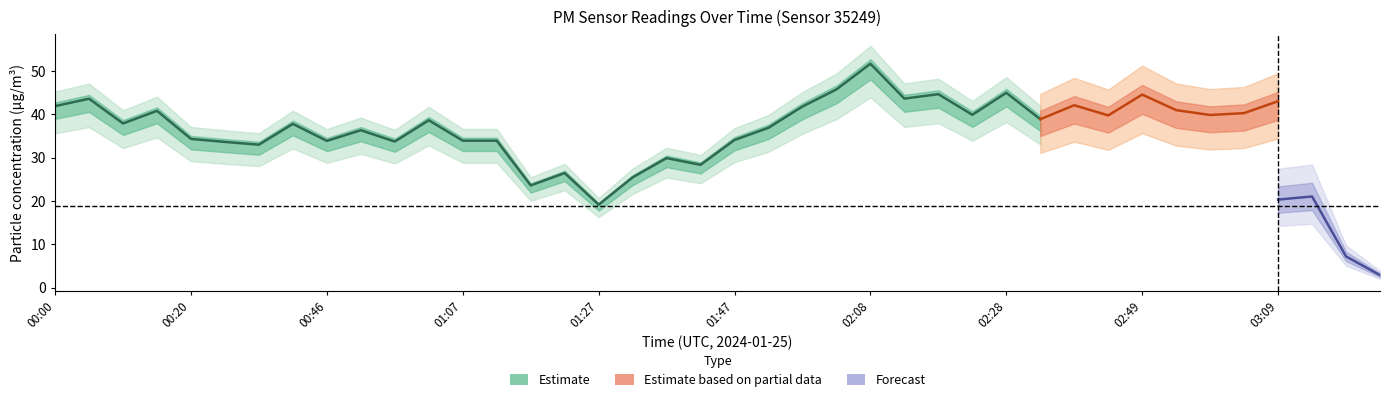

At which category is the sum across all series the highest?

02:08